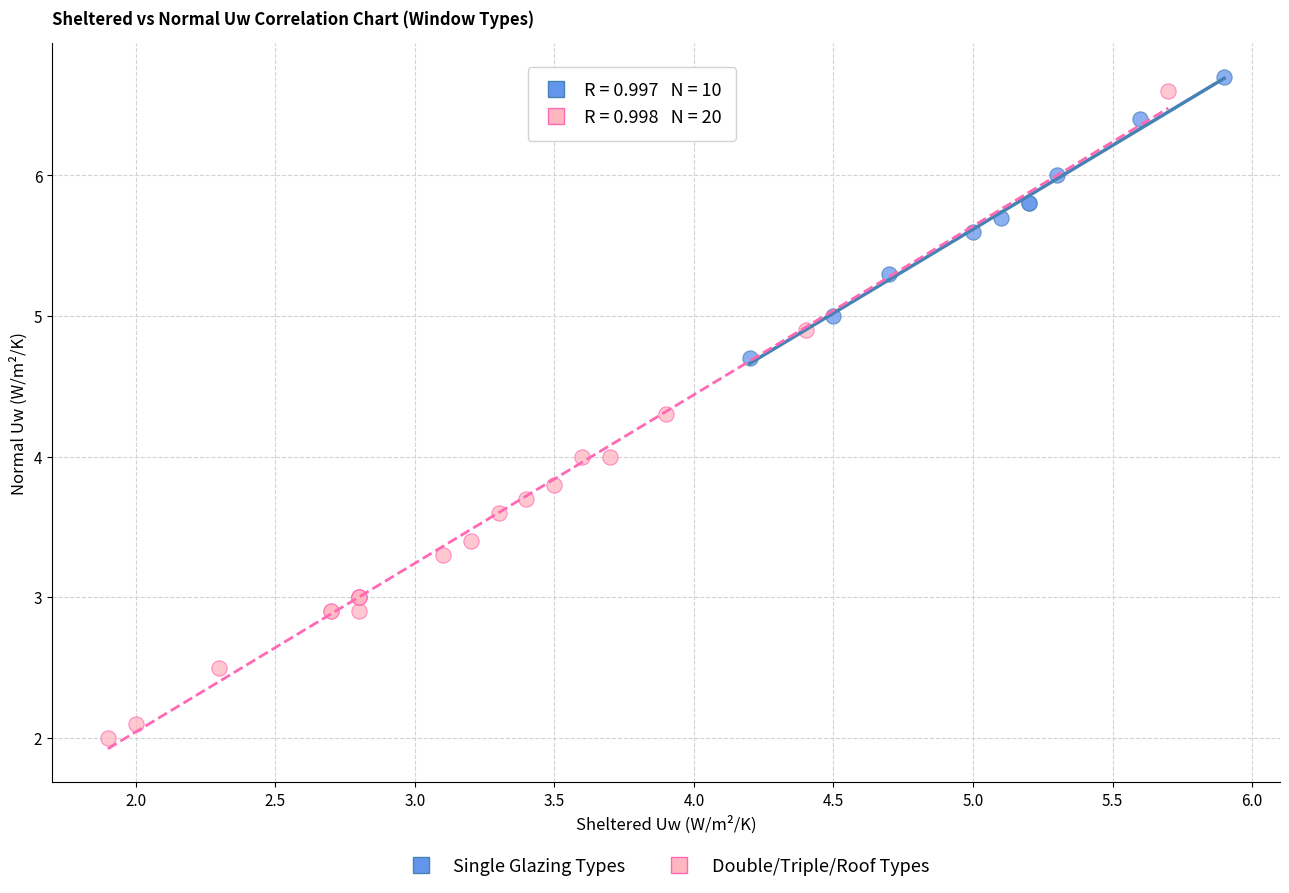

Which series contains the highest Y value?

Single Glazing Types